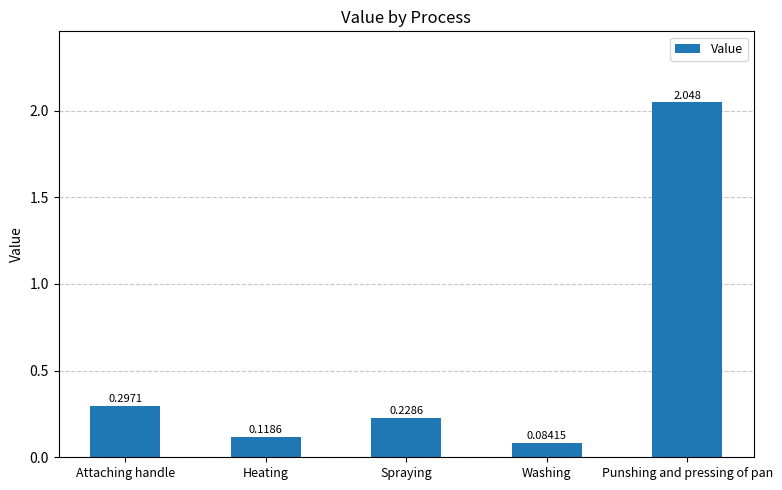

What is the difference between the values at Spraying and Punshing and pressing of pan?

1.8